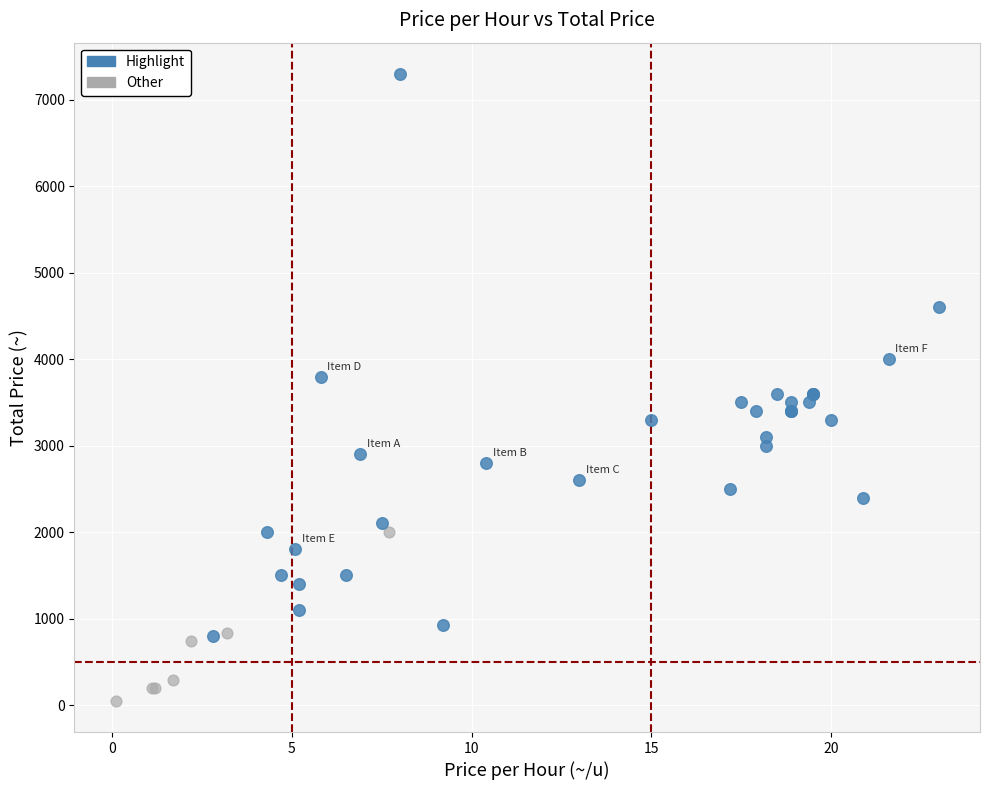

Which series has the widest spread of Y values?

Highlight